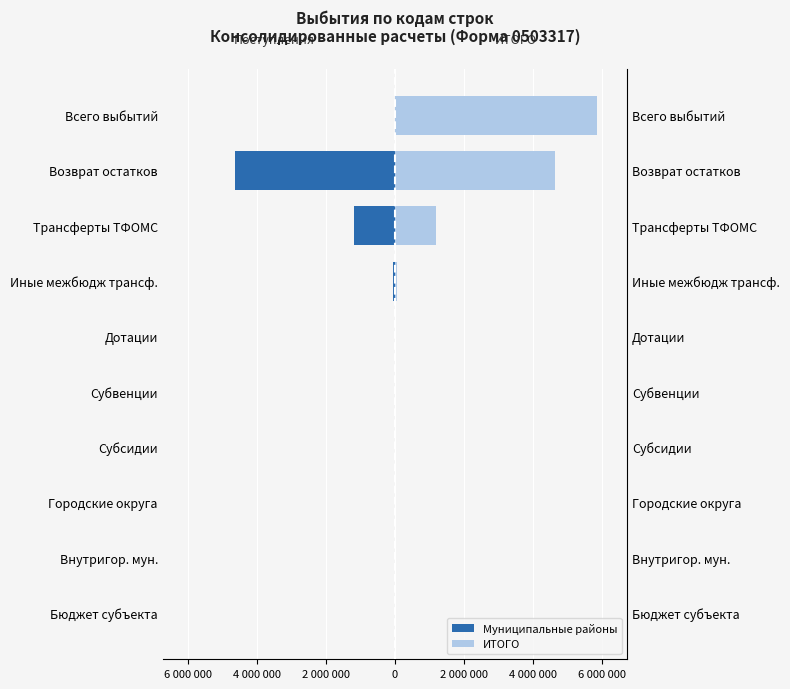

Rank the series at Дотации from highest to lowest value.

Муниципальные районы, ИТОГО